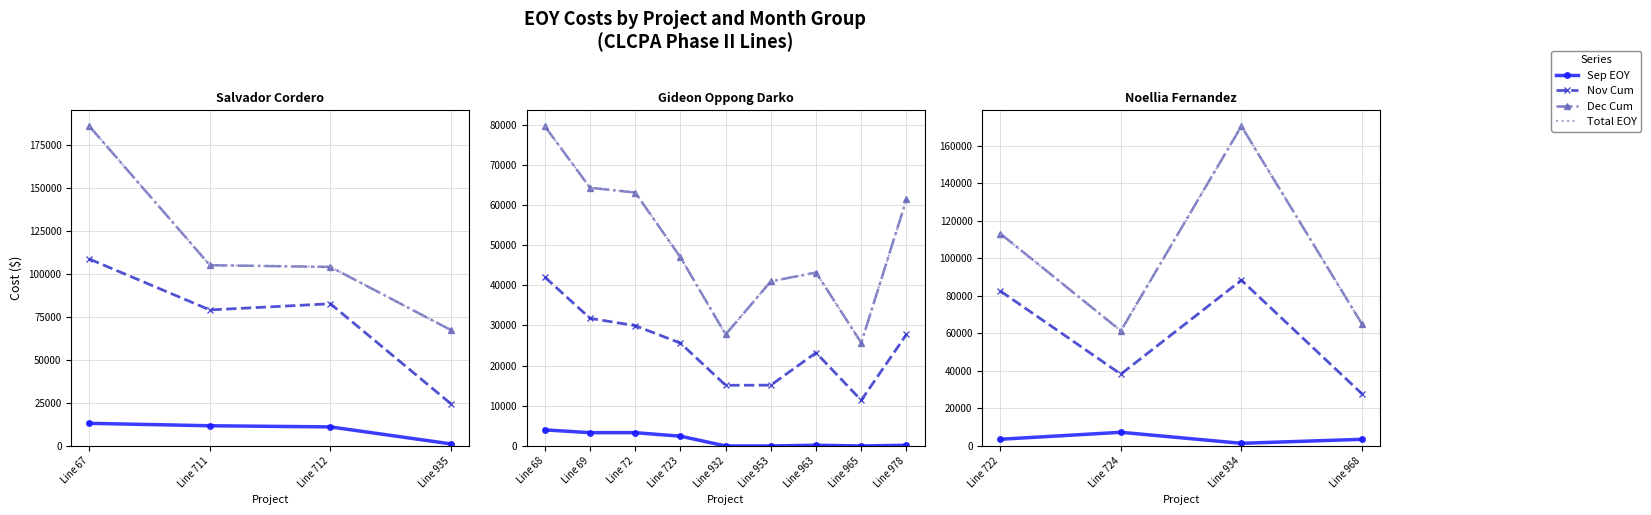

What is the value of the Sep EOY point at the 2nd from the left?

7279.7